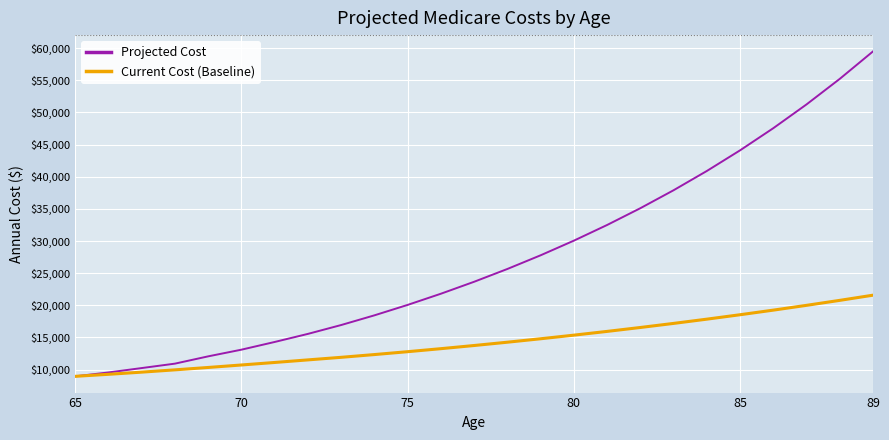

What is the minimum value shown in the chart?

8956.0